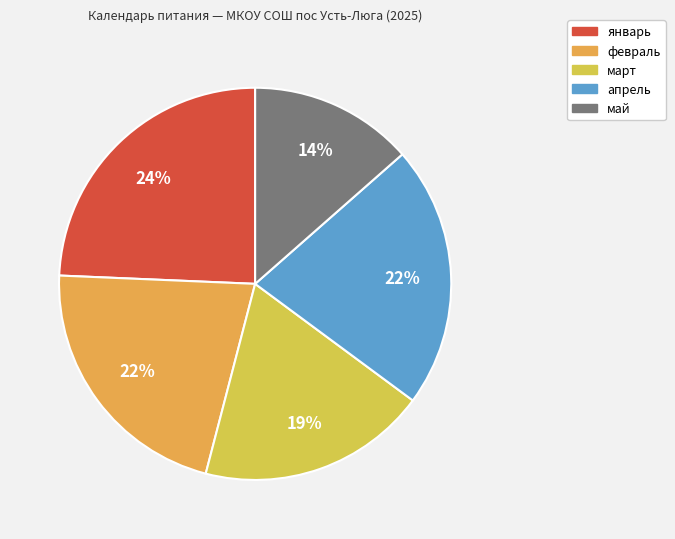

What percentage is NOT represented by февраль?

78.4%